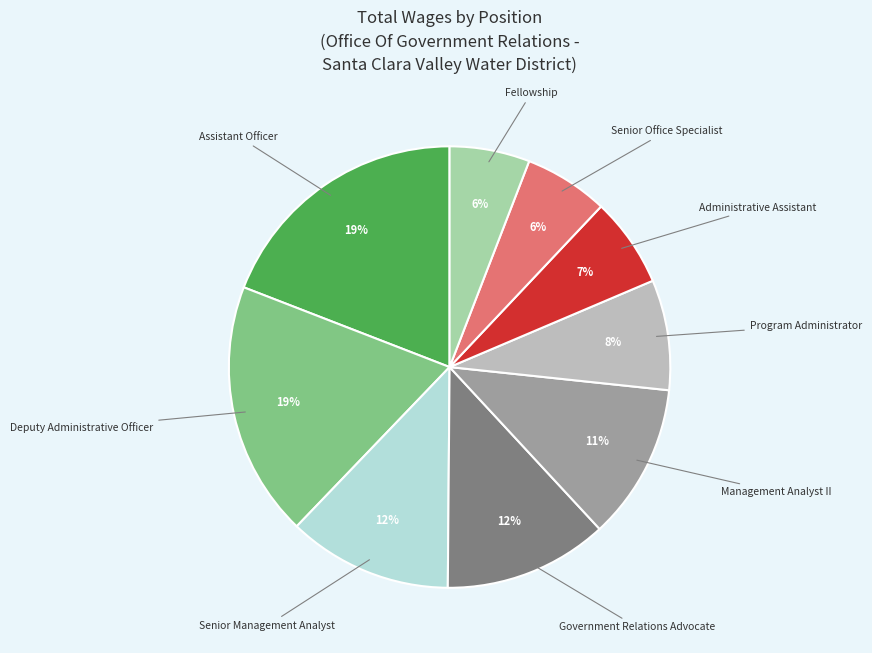

To the nearest percent, what is the average slice percentage?

11%